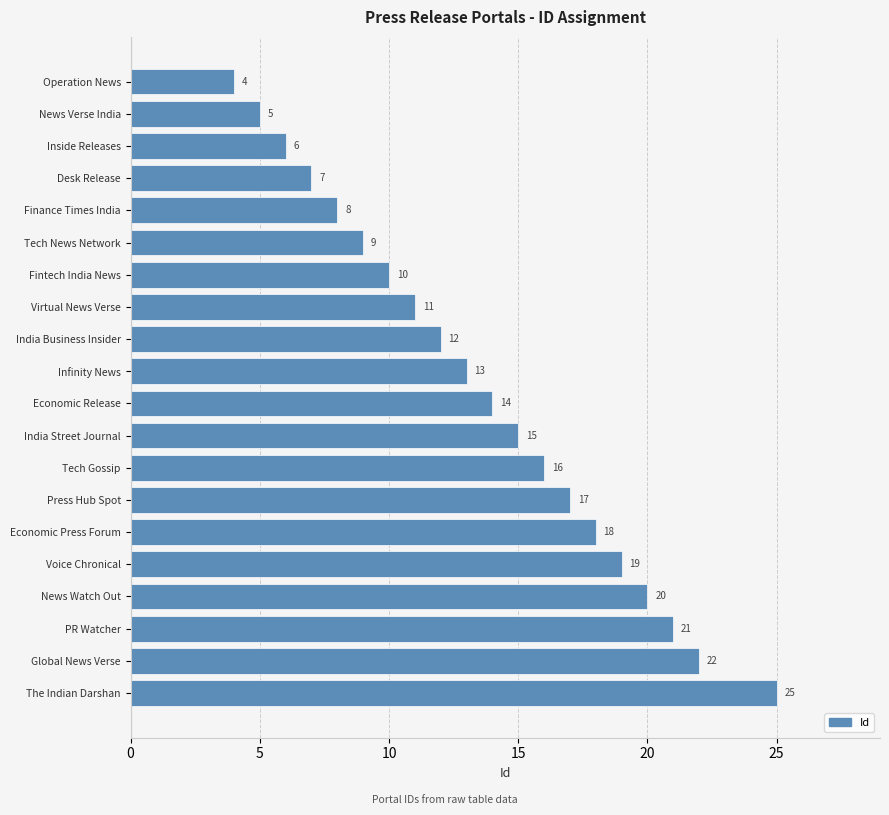

Is it true that the value at Operation News is 4?

True